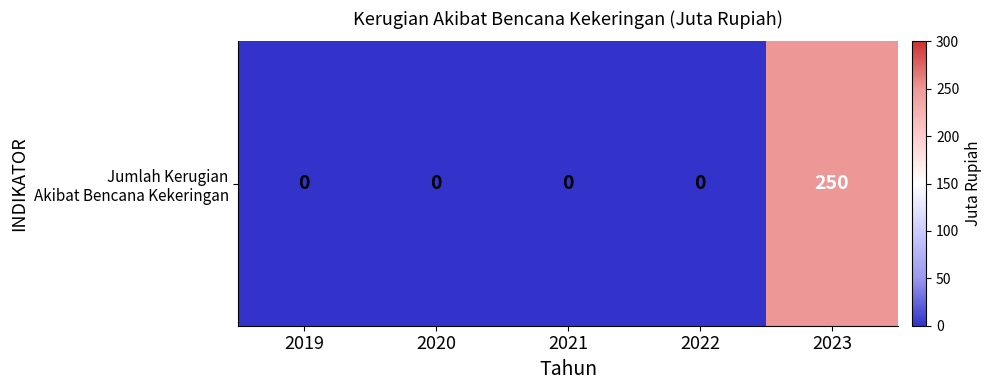

What is the average value?

50